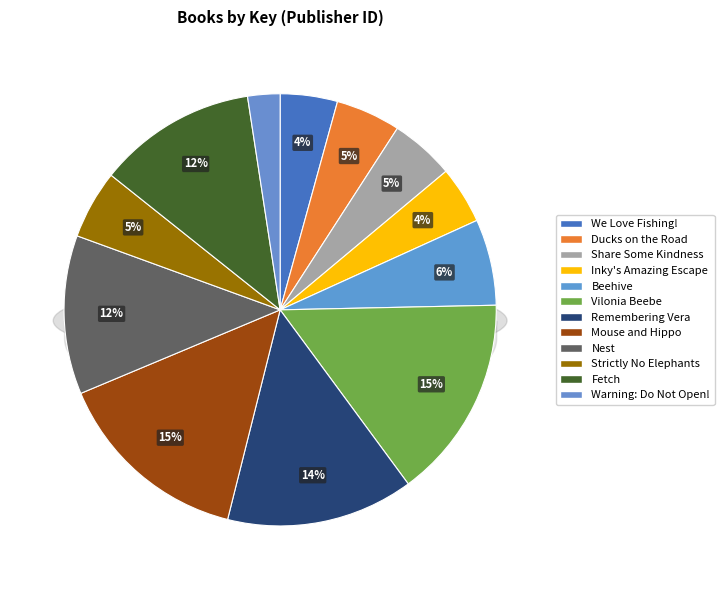

How many segments does this pie chart have?

12